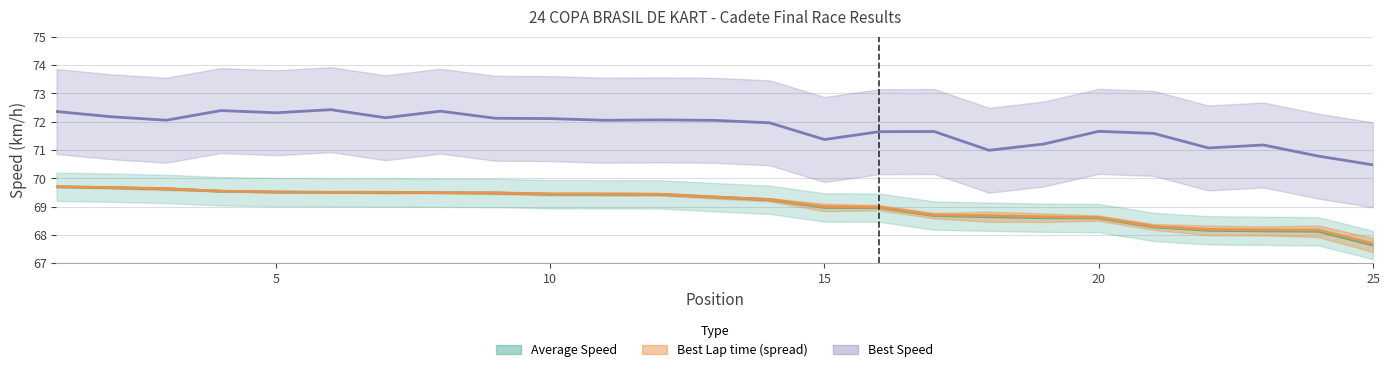

Does the chart have visible grid lines?

Yes